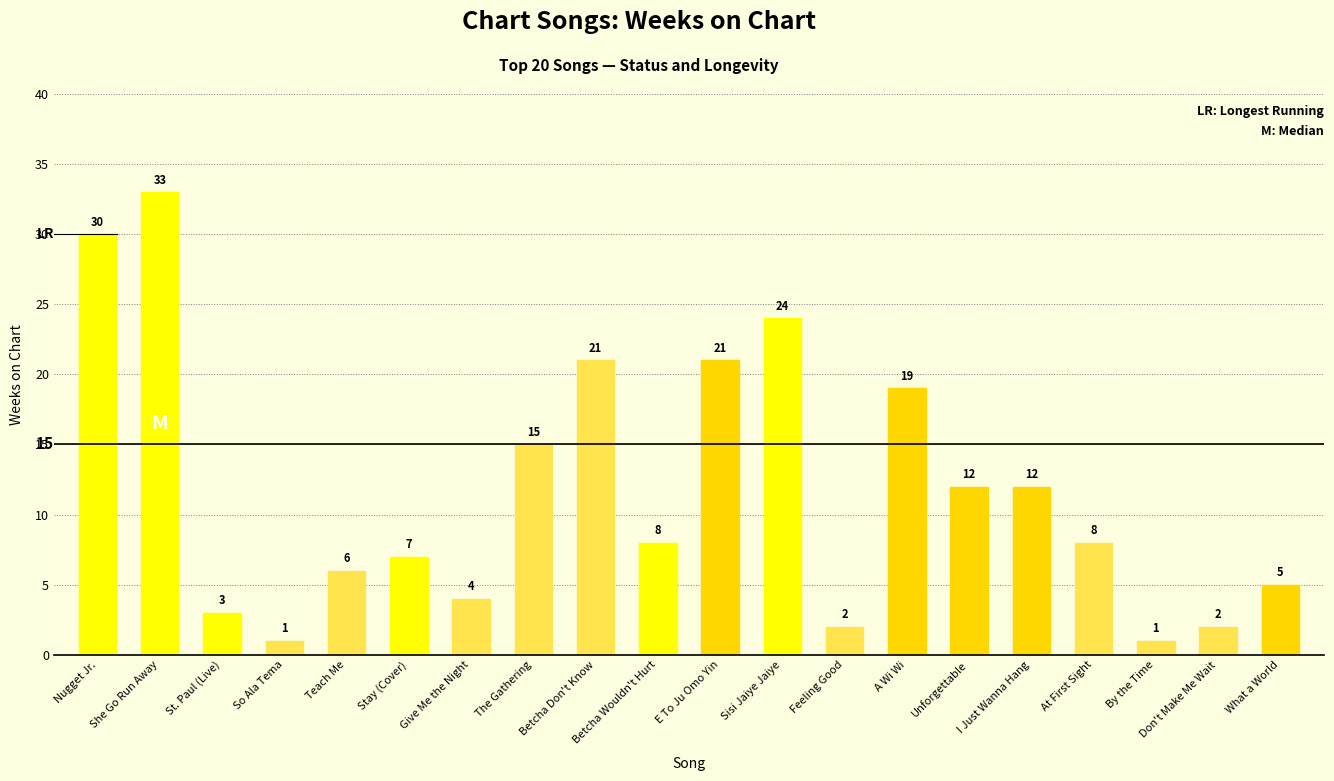

Reading left to right, extract all data points from this chart.

30	33	3	1	6	7	4	15	21	8	21	24	2	19	12	12	8	1	2	5